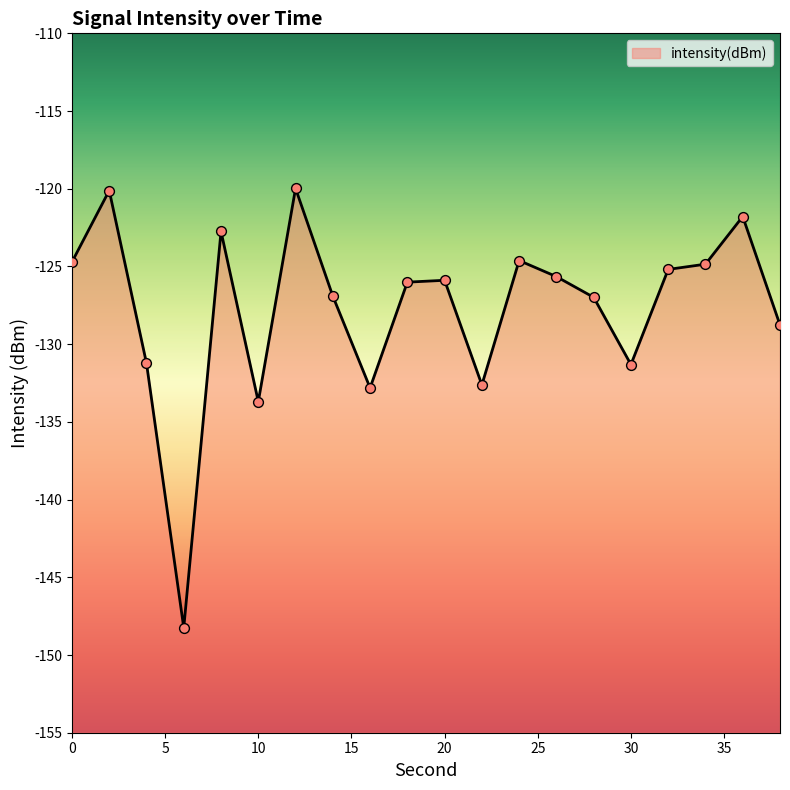

What is the change in value from 0 to 20?

-1.2